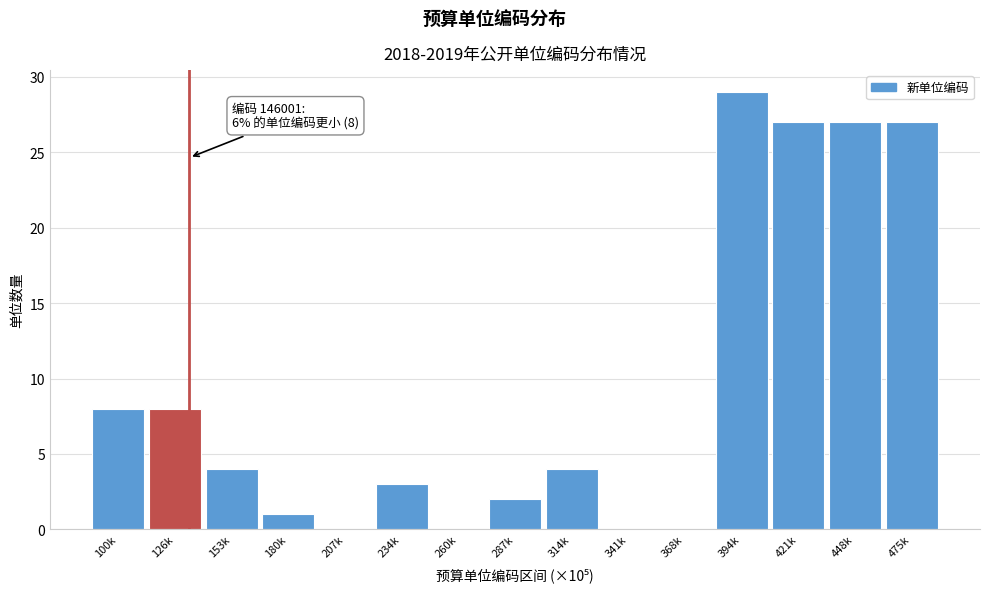

Reading left to right, list all the values displayed in this chart.

100k=8	126k=8	153k=4	180k=1	207k=0	234k=3	260k=0	287k=2	314k=4	341k=0	368k=0	394k=29	421k=27	448k=27	475k=27